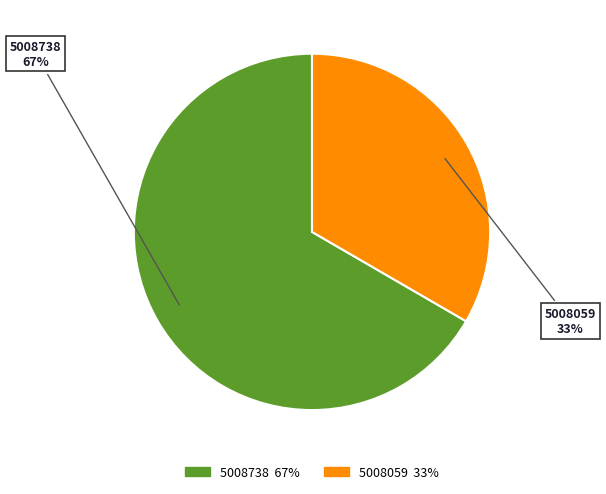

To the nearest percent, what is the average slice percentage?

50%